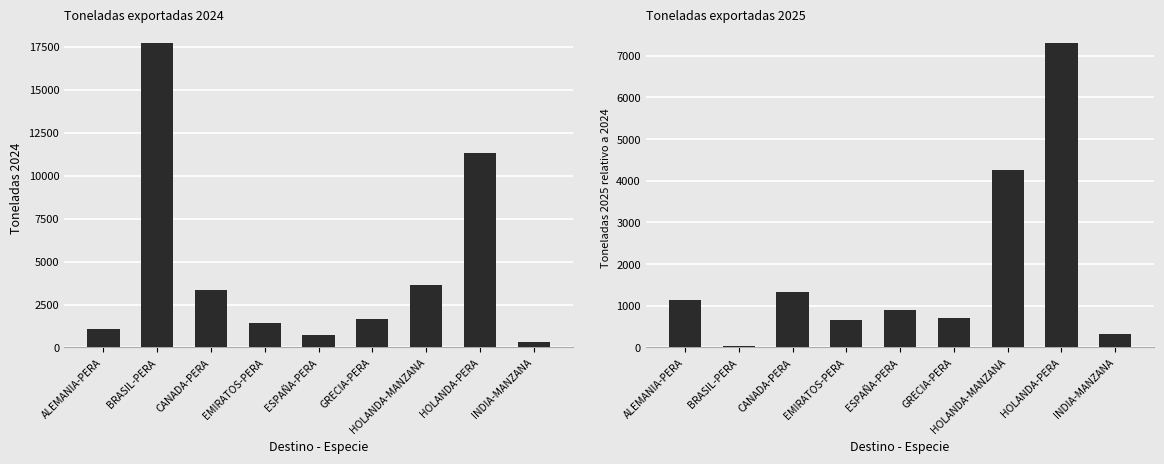

What is the minimum value for TONELADAS 2025?

46